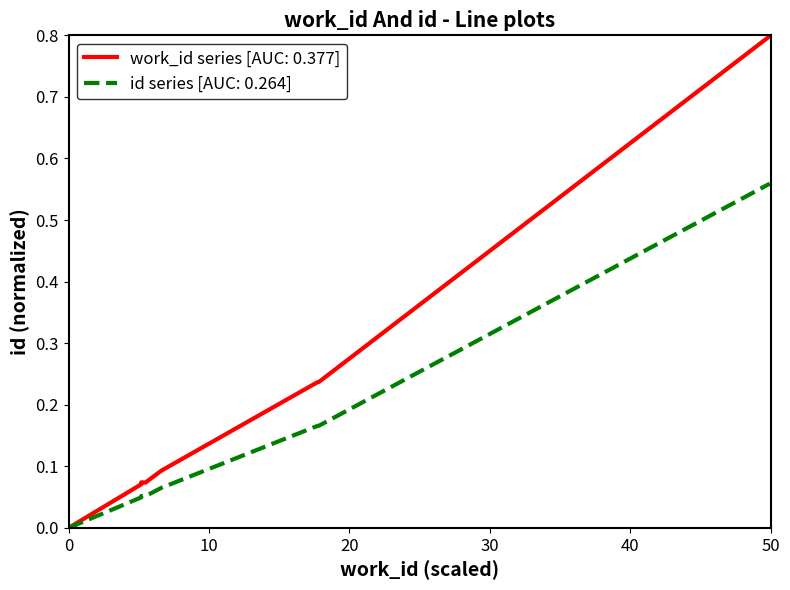

The value of work_id [id: 14892] at 6187 is 0.1. True or false?

False